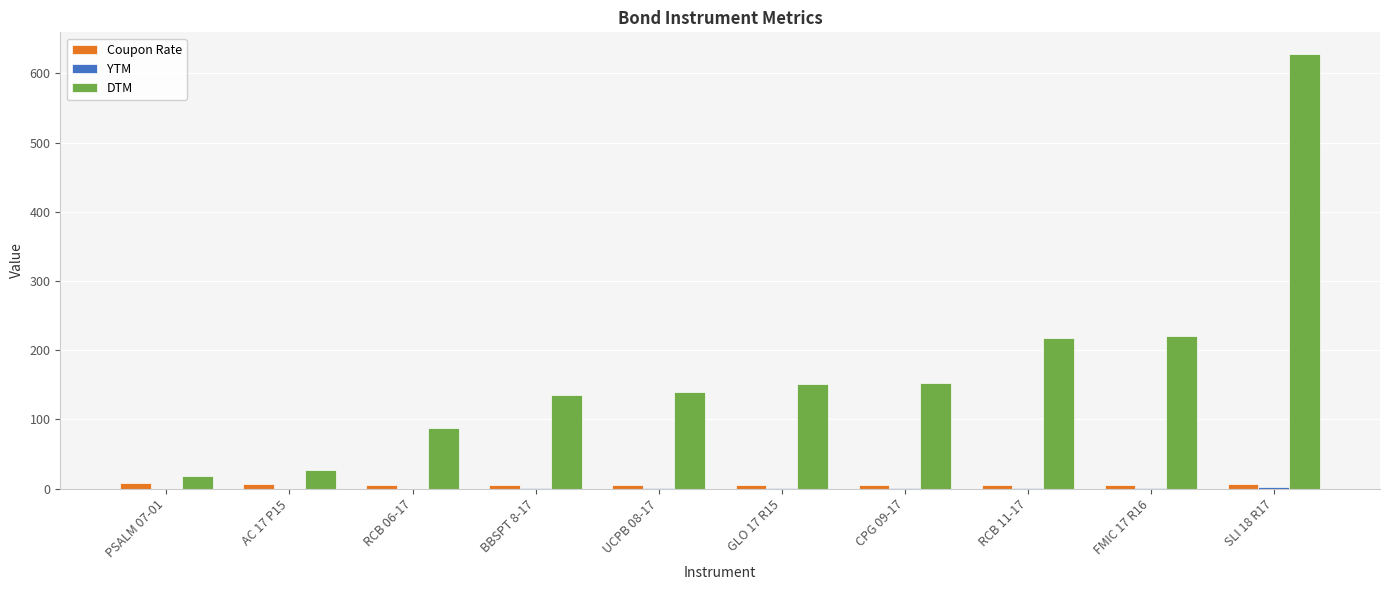

What is the greatest value displayed?

628.0